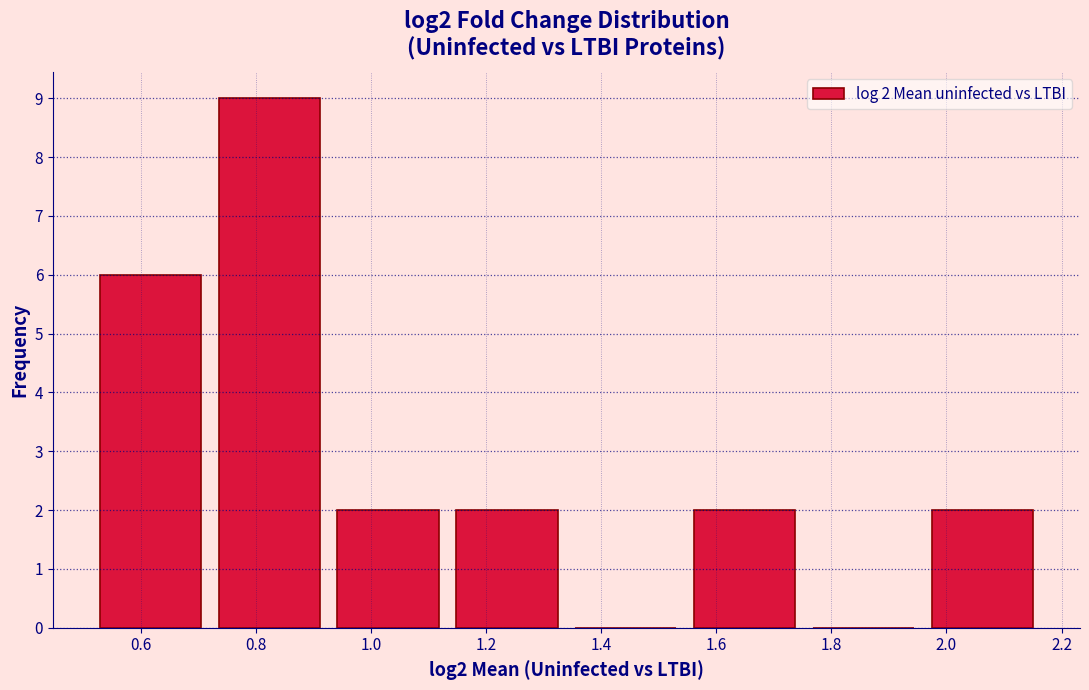

Which range on the x-axis has the tallest bar?

0.72 to 0.92